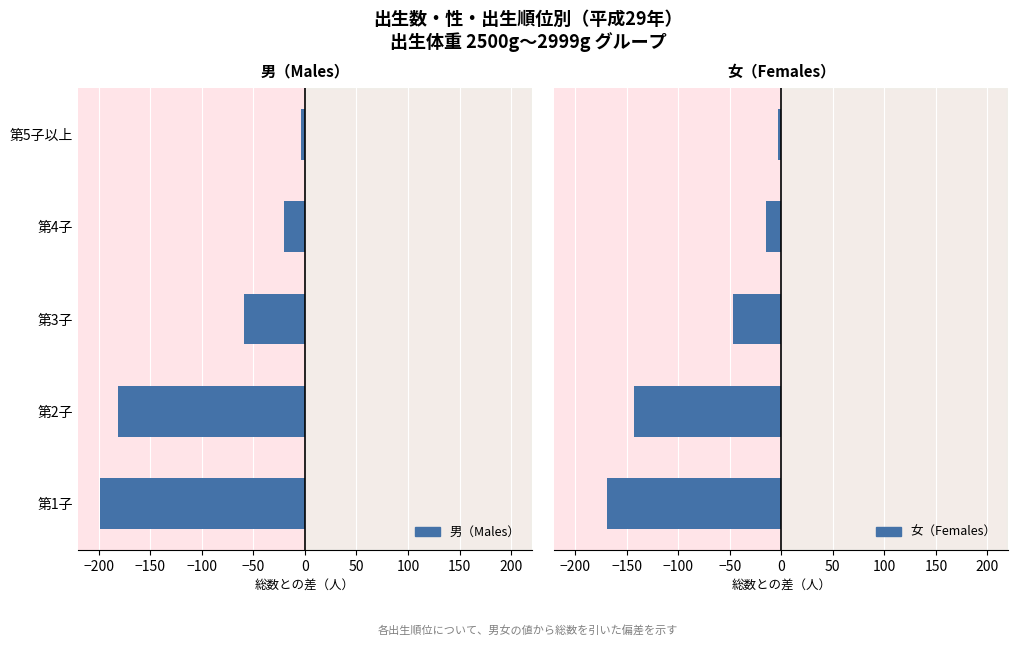

What is the maximum value for 男（Males）?

-4